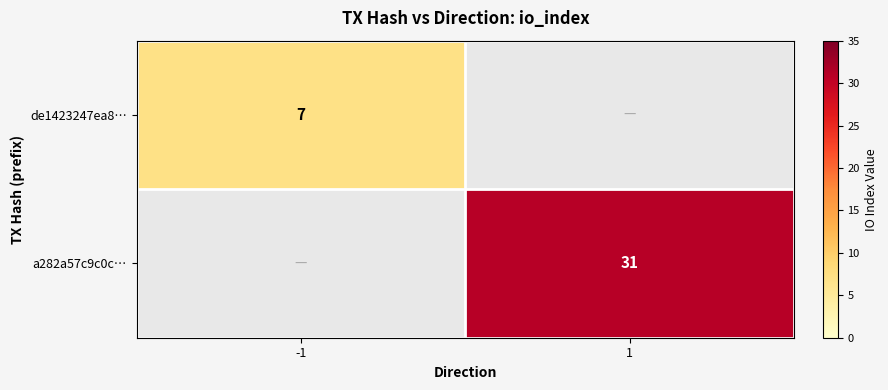

Is it true that de1423247ea8… equals 4 at -1?

False